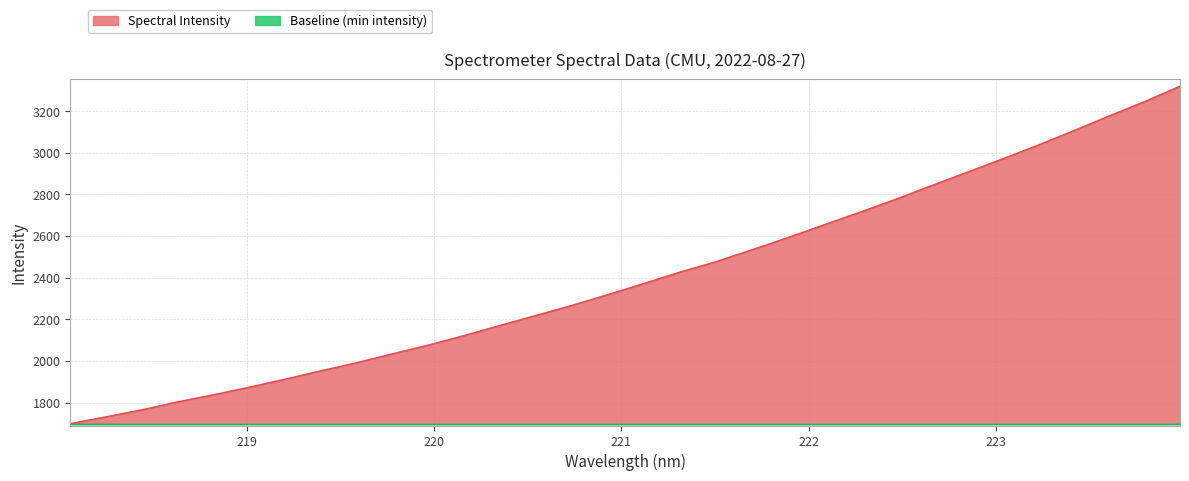

Does the chart display data point markers on the line(s)?

No